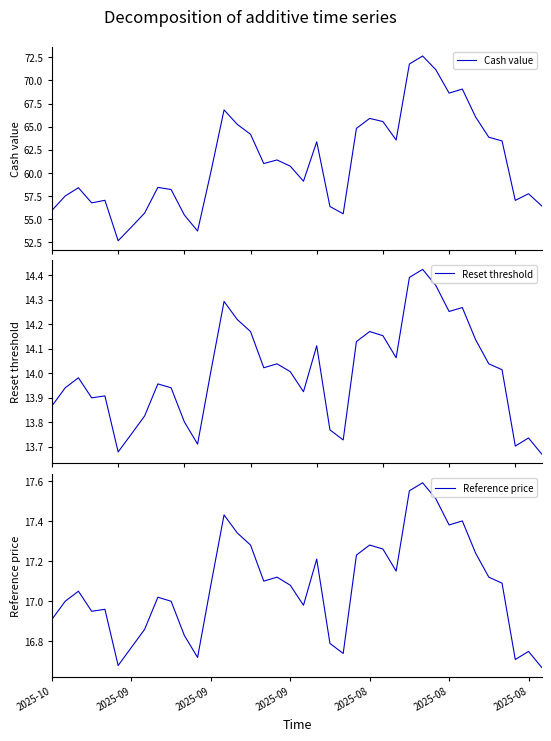

What is the minimum value for Cash value?

52.6